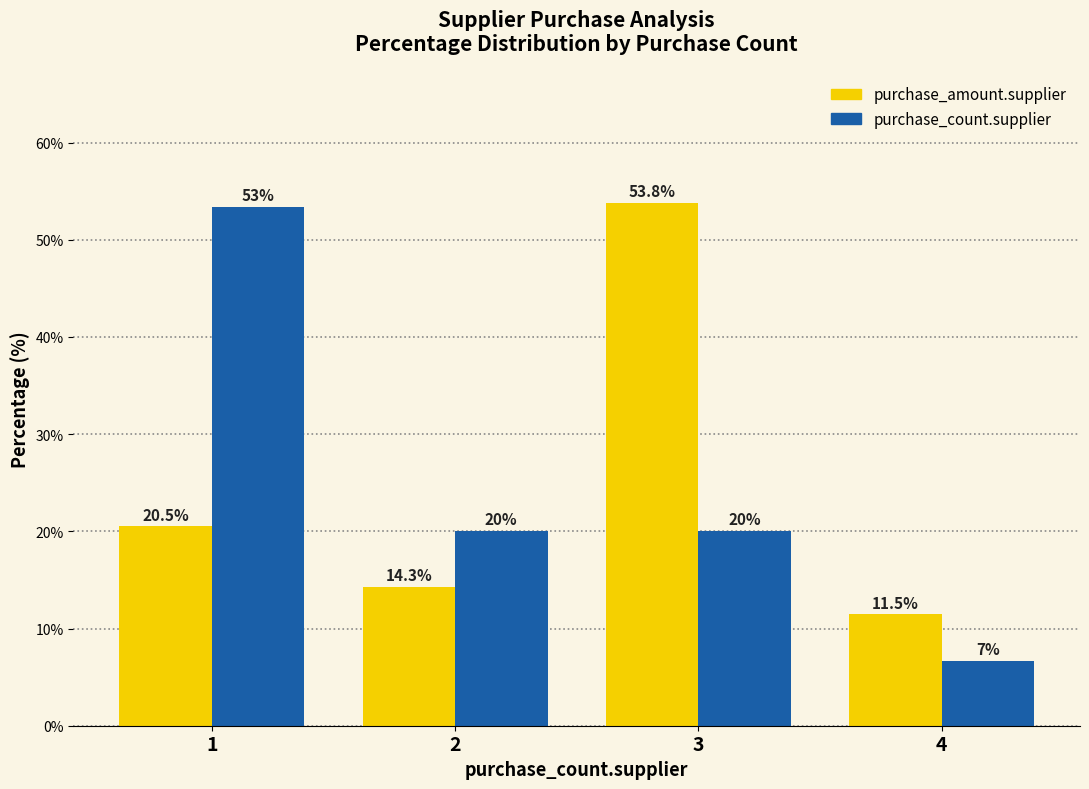

How many bars are there in total?

8